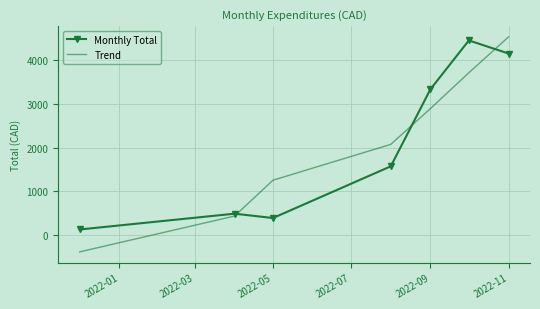

What is the greatest value displayed?

4538.9